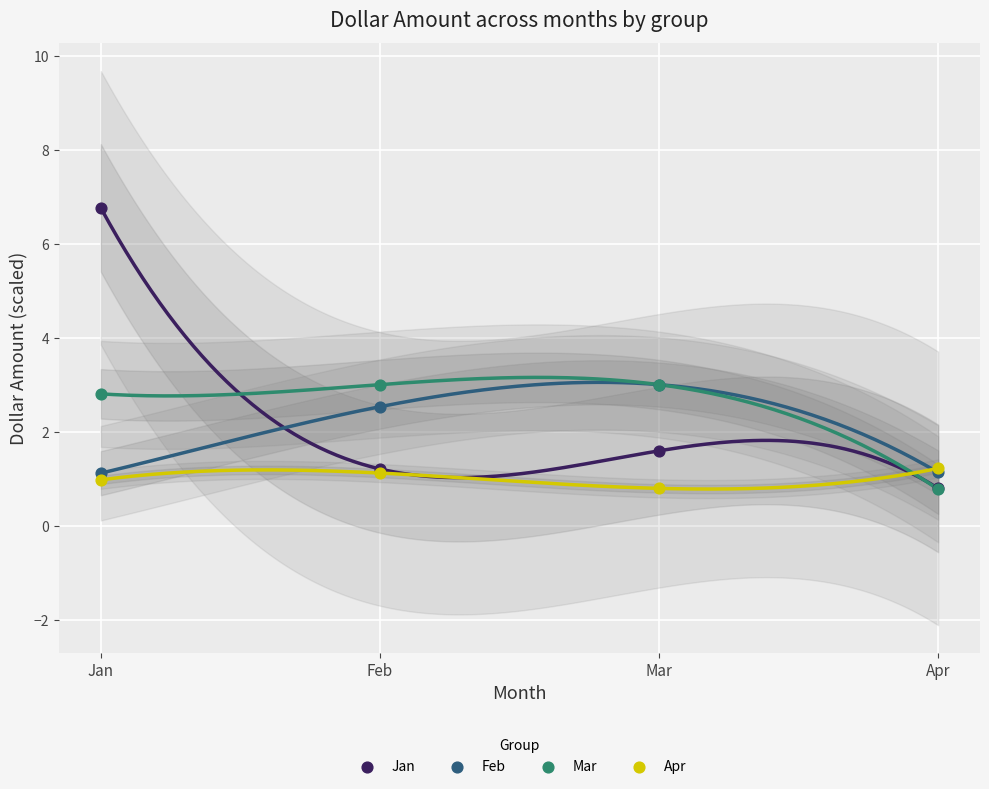

In the Feb series, what Y value is closest to 2?

2.5